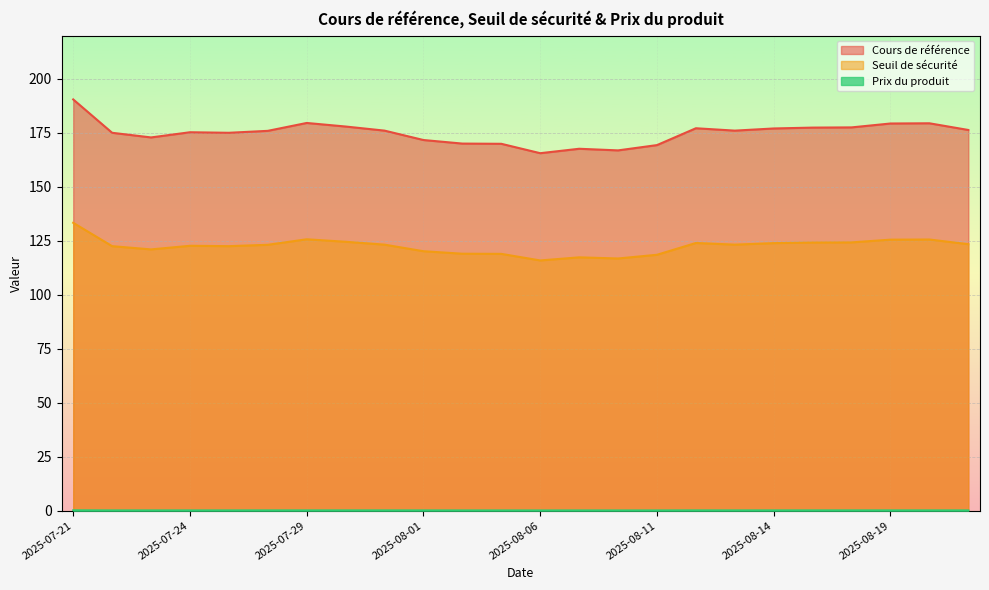

At which label does Prix du produit reach its peak?

2025-07-21